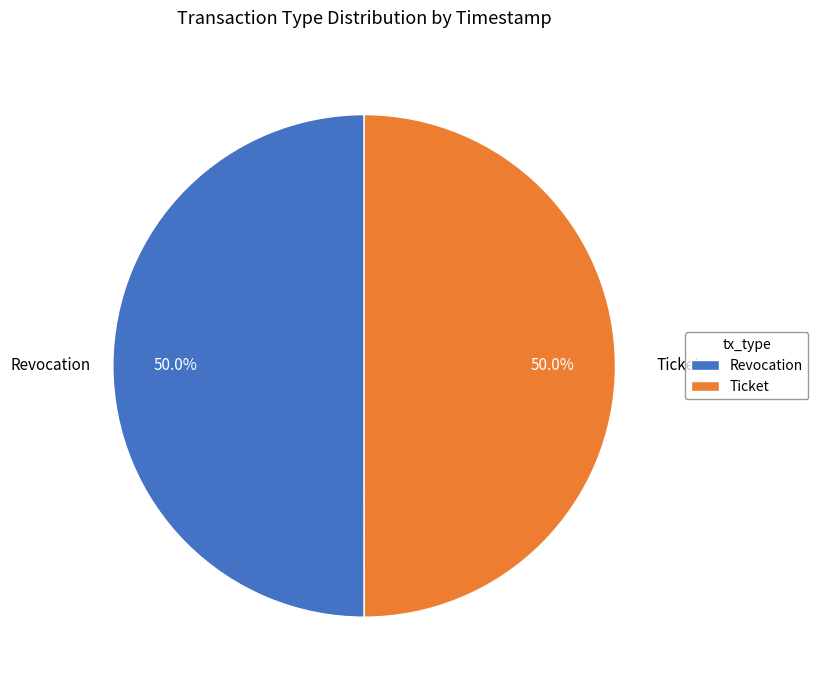

True or false: Ticket accounts for 50% of the total.

True